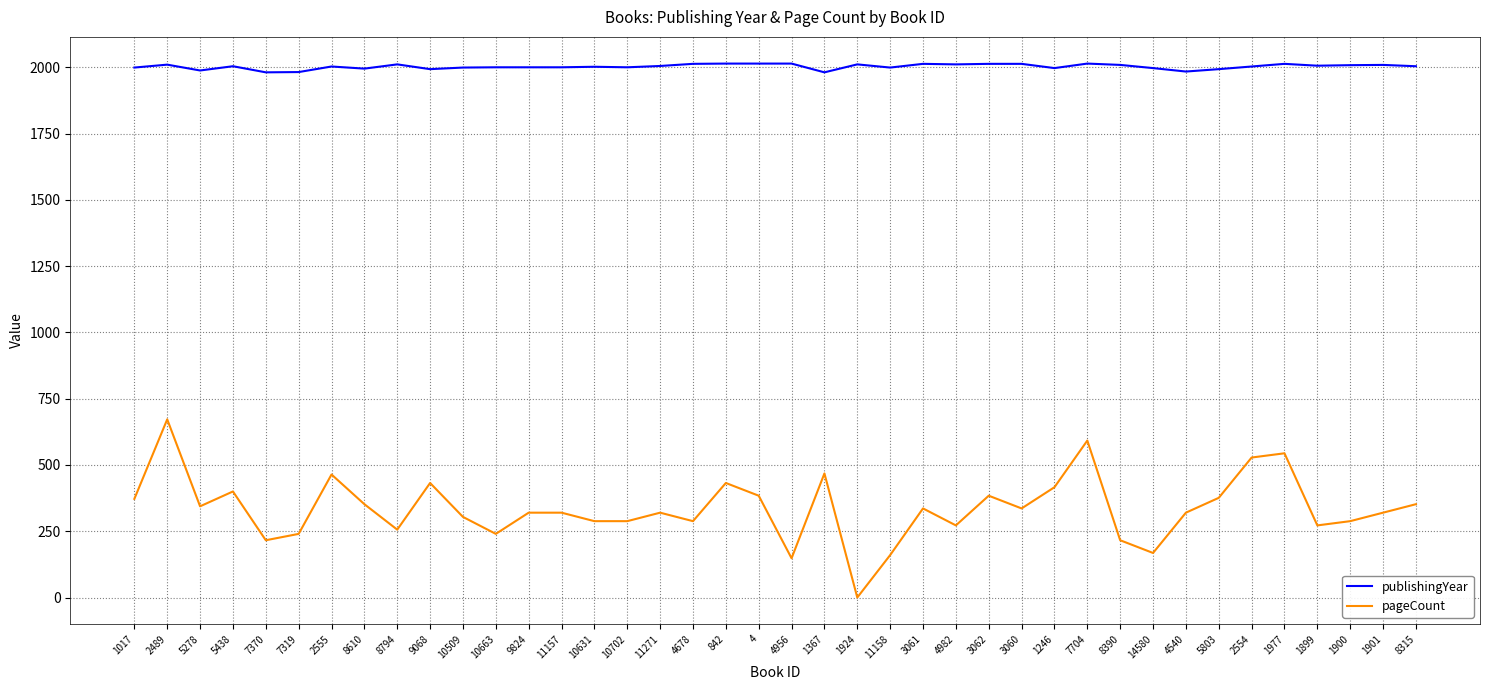

What is the sum of all pageCount values?

13428